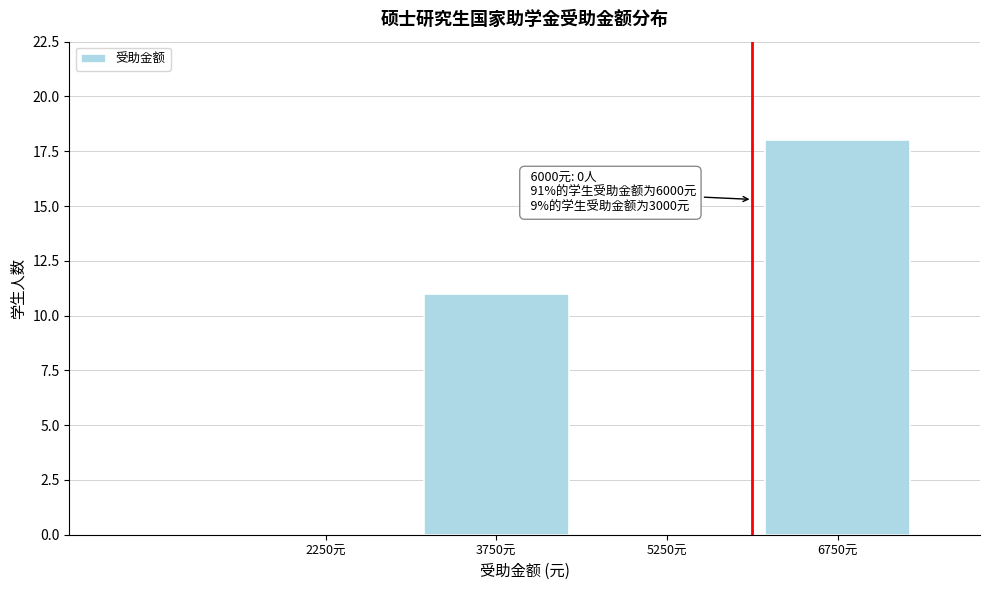

Over which range of the x-axis is the bar tallest?

6000 to 7500